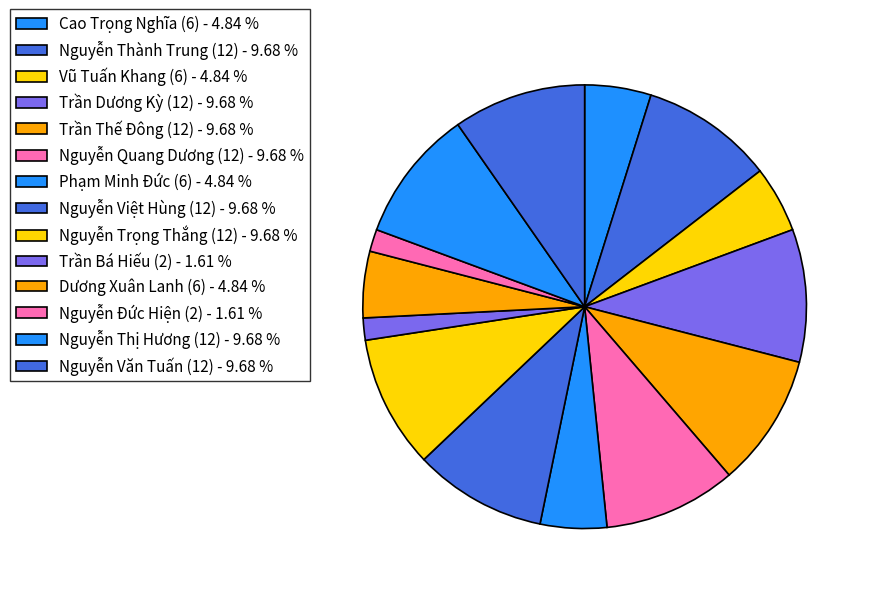

How many slices are in this pie chart?

14